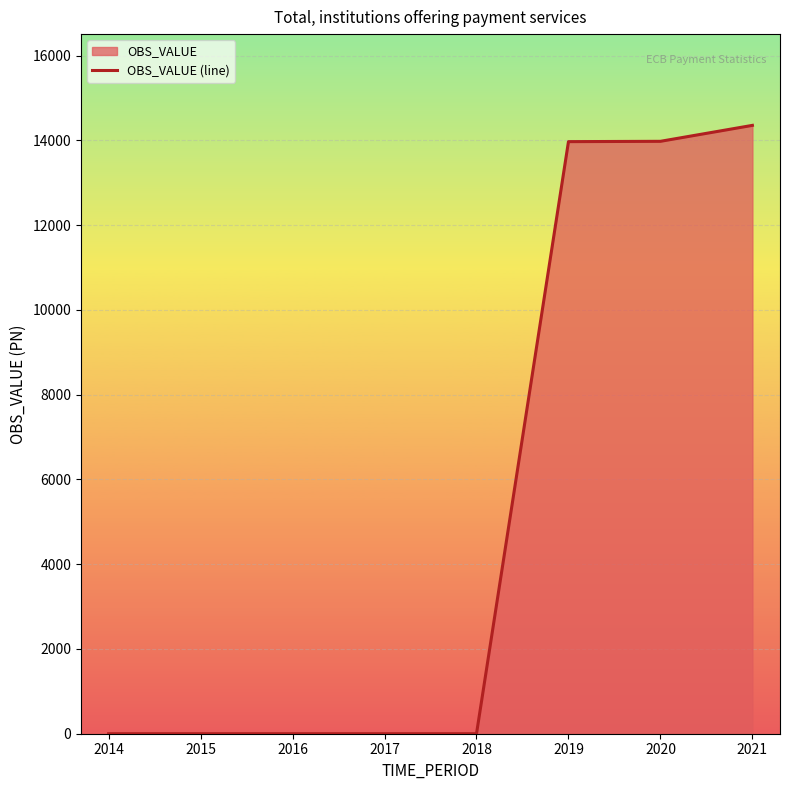

The value at 2014 is -6223.3. True or false?

False